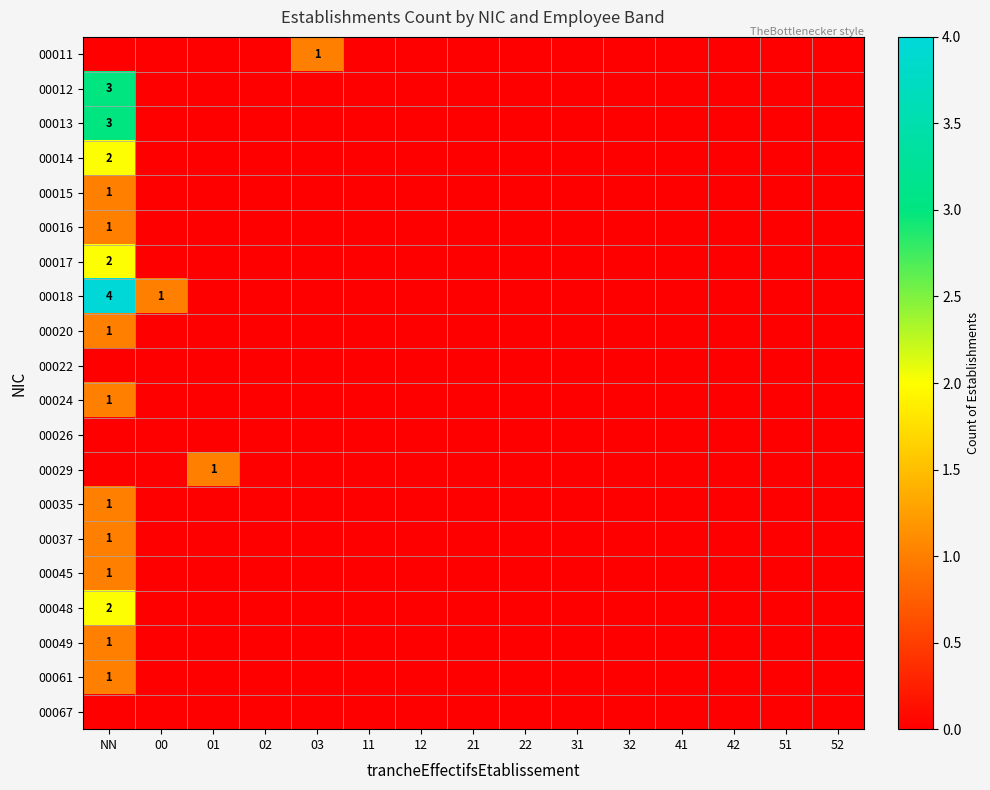

What is the difference between the maximum and minimum values in the 00045 series?

1